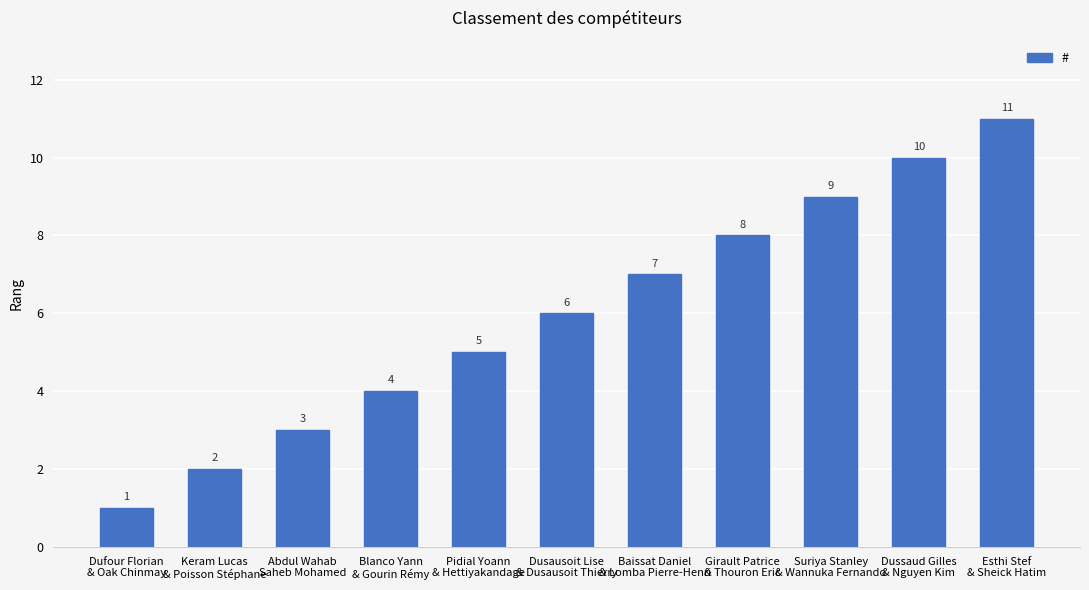

Count the values in the range 3 to 9.

7